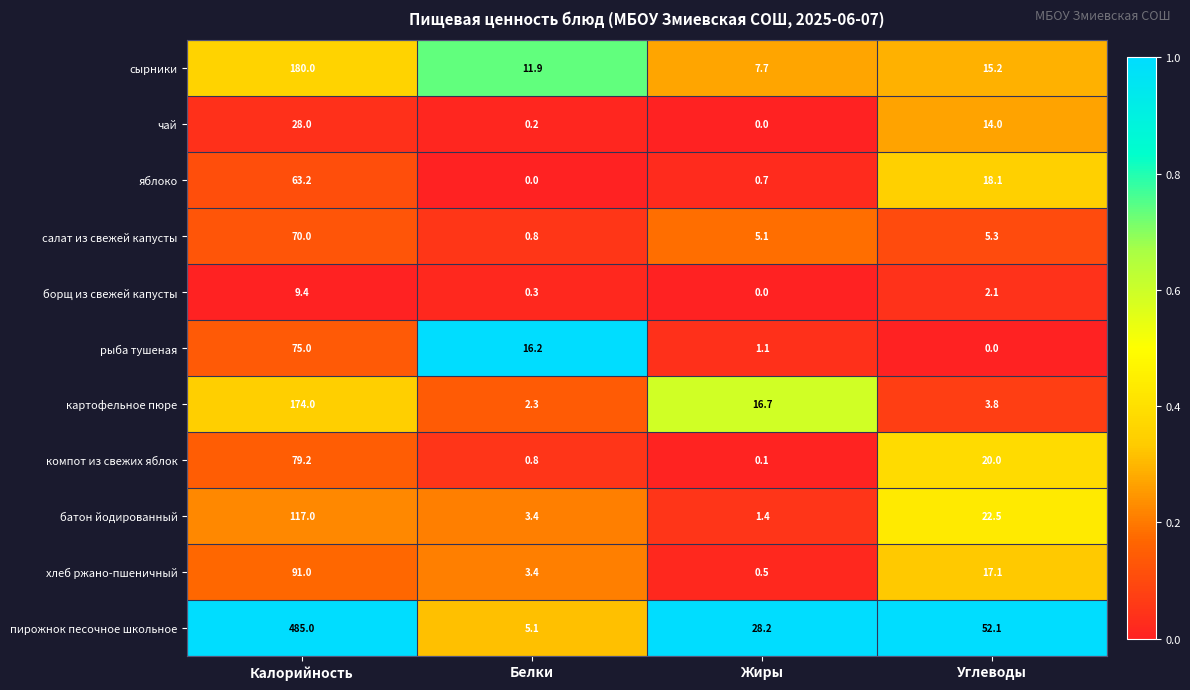

Where is хлеб ржано-пшеничный nearest to the value 45?

Углеводы